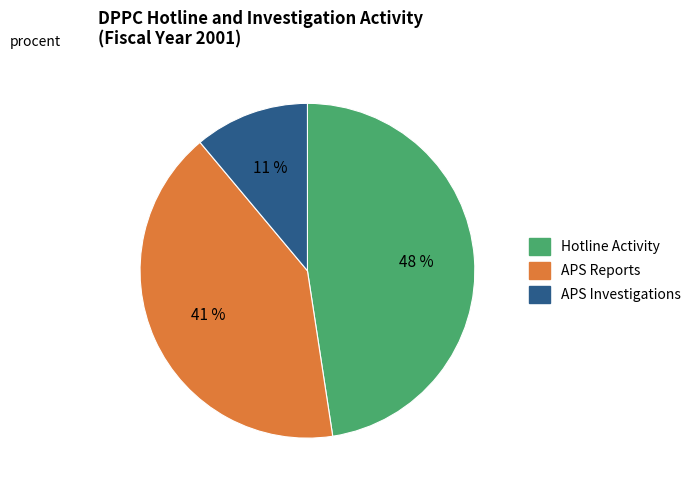

How many segments does this pie chart have?

3